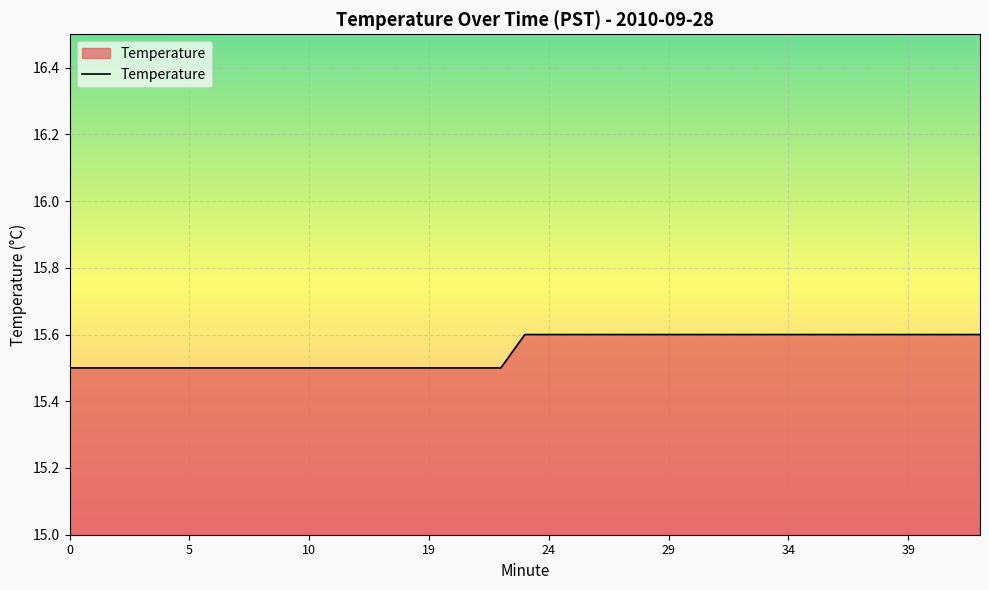

Is this an area chart (filled region under the line)?

Yes